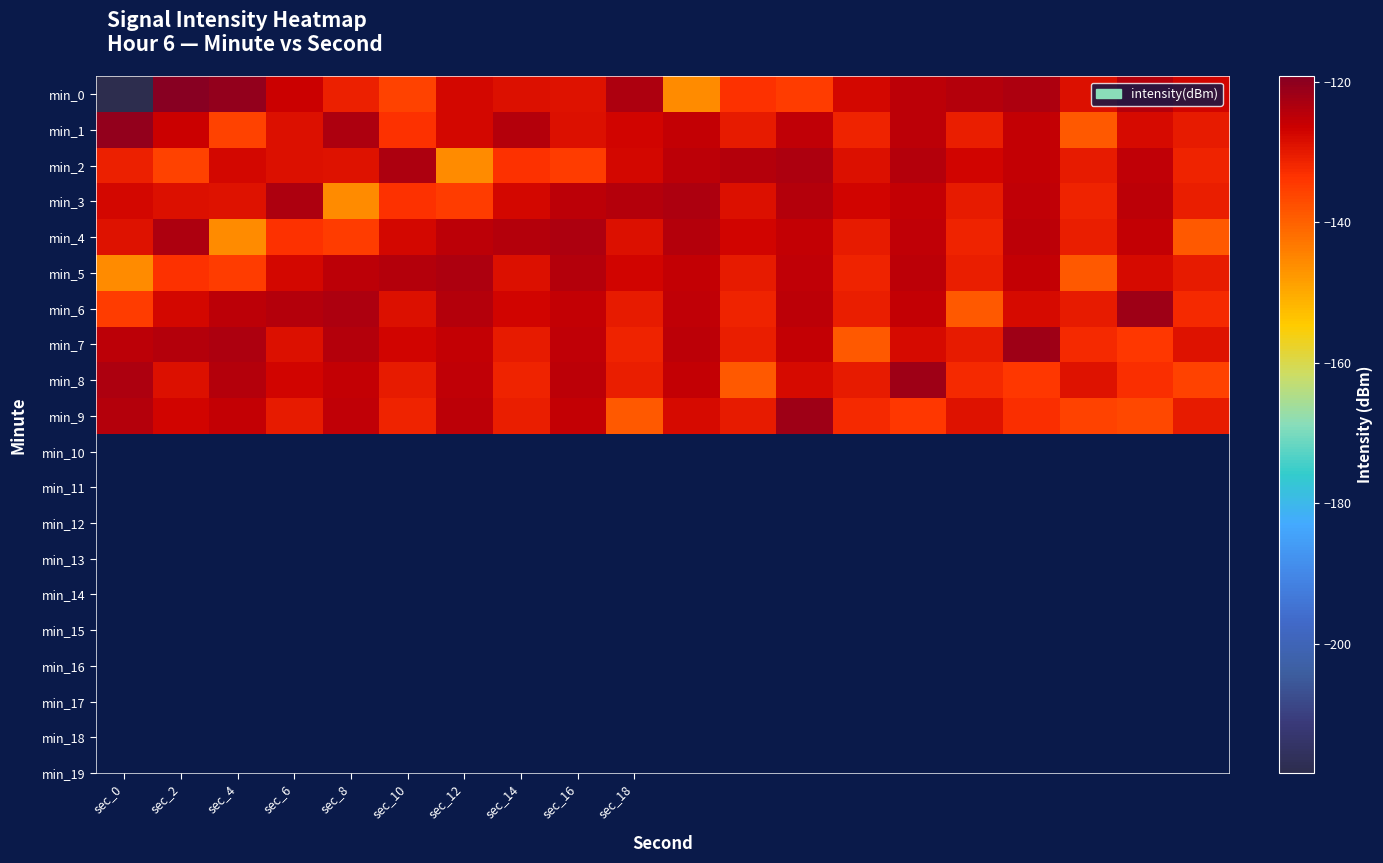

What is the greatest value displayed?

-119.2